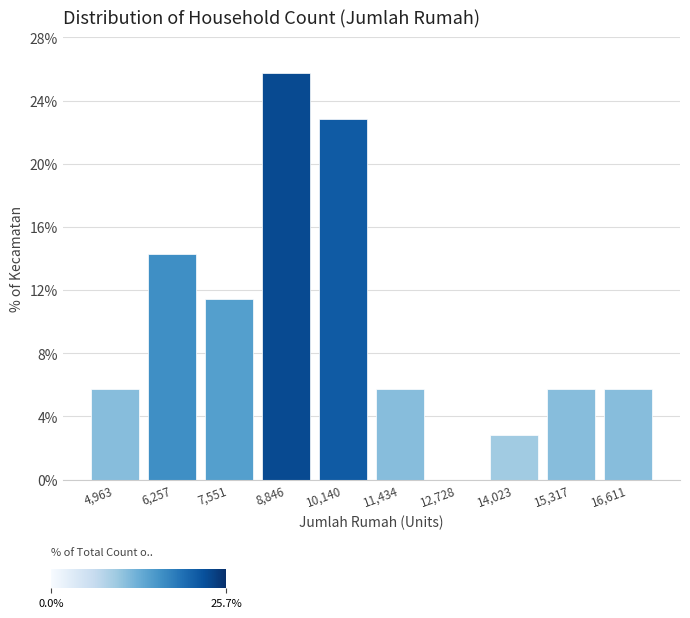

Reading left to right, list every bar in this chart as the range it spans on the x-axis followed by its height. Neither the bar edges nor the heights are printed on the chart, so give them approximately, as read against the axes.

4400 to 5600: 5.5
5600 to 7000: 14.5
7000 to 8200: 11.5
8200 to 9400: 25.5
9400 to 10800: 23.0
10800 to 12000: 5.5
12000 to 13400: 0
13400 to 14600: 3.0
14600 to 16000: 5.5
16000 to 17200: 5.5